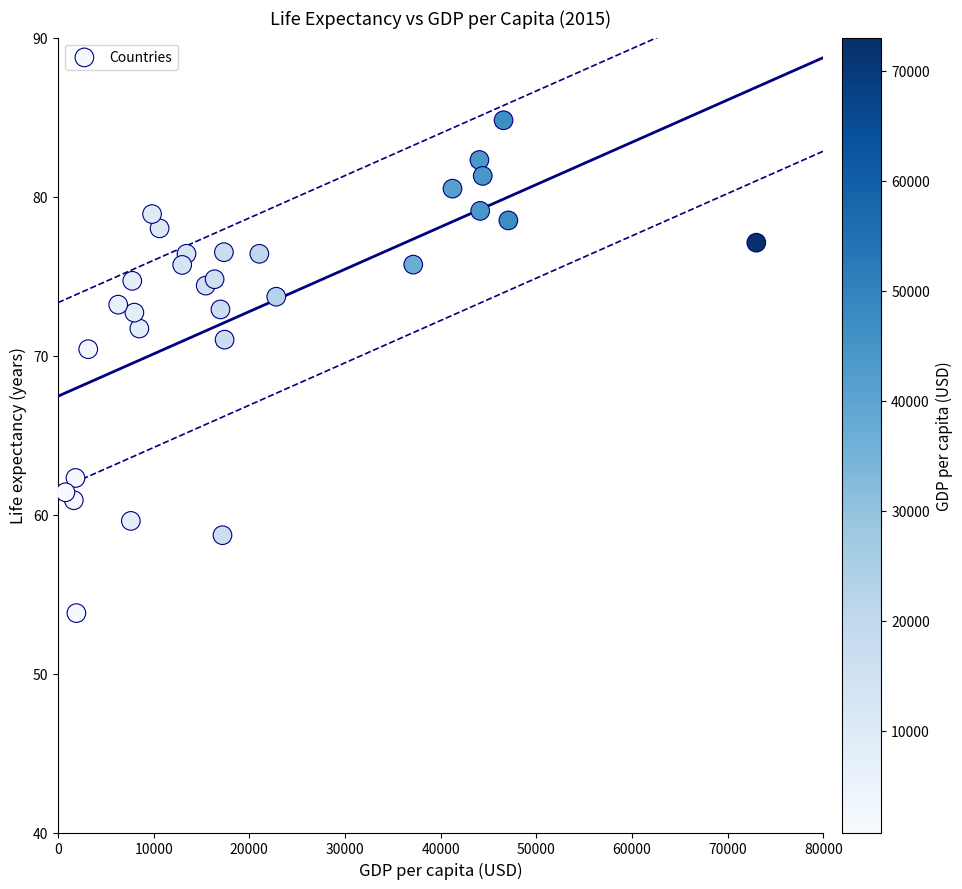

What Y value in the scatter plot is closest to 69?

70.4